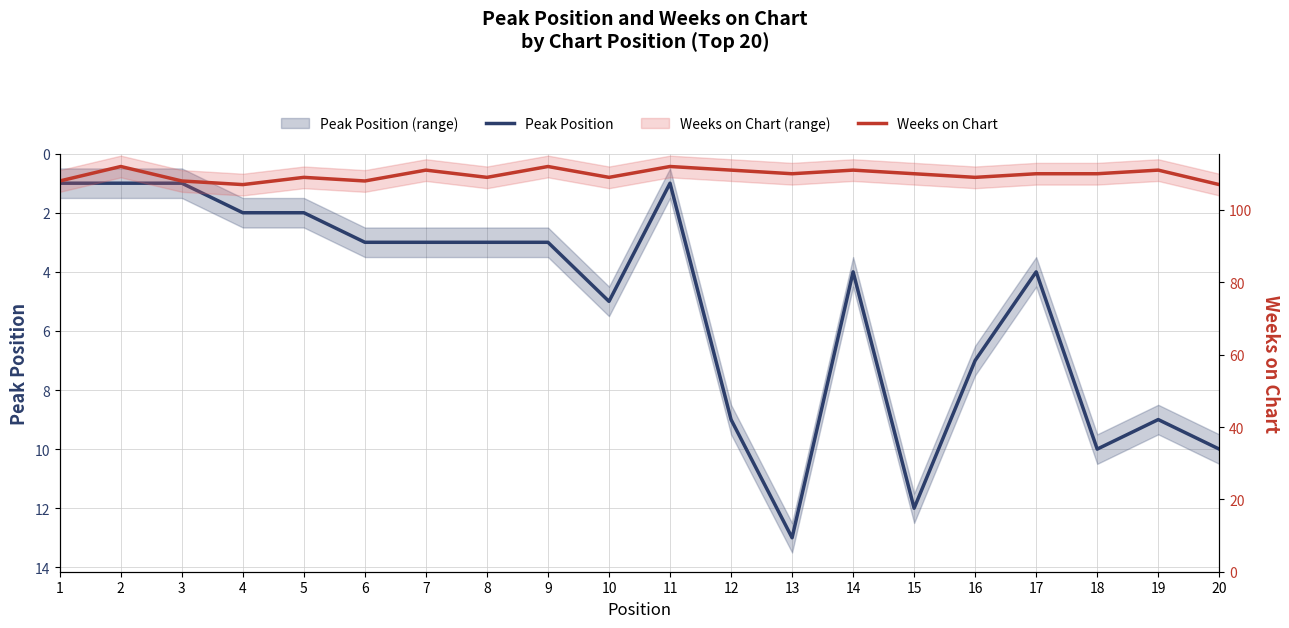

What is the maximum value shown in the chart?

112